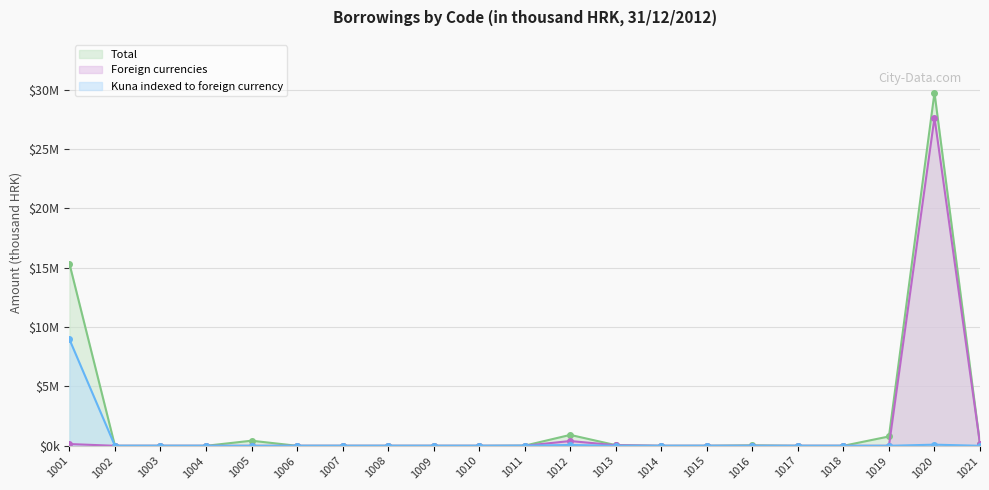

What is the difference between the highest and lowest values at 1005?

429000